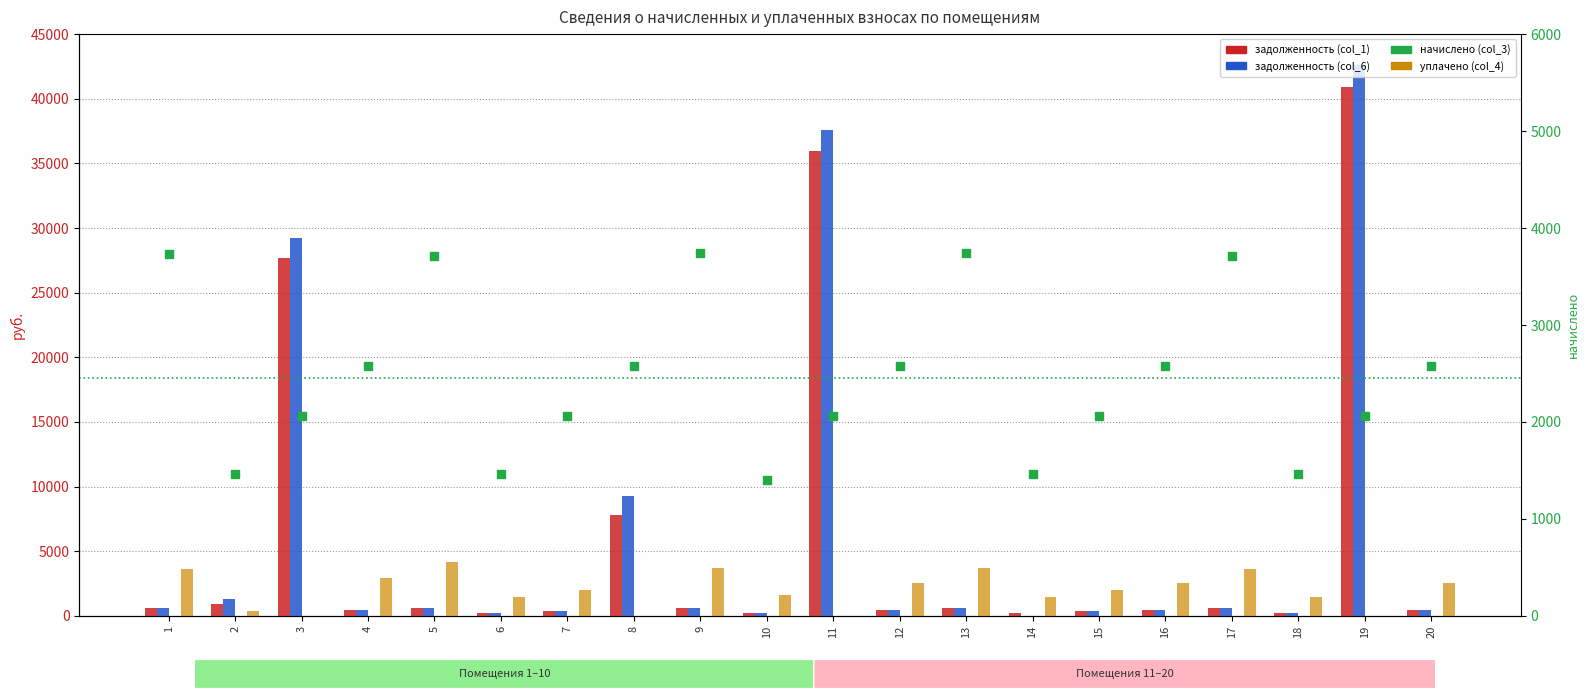

List the labels in order of задолженность (col_6) value, largest first.

19, 11, 3, 8, 2, 9, 13, 1, 5, 17, 4, 16, 20, 12, 7, 15, 6, 18, 10, 14